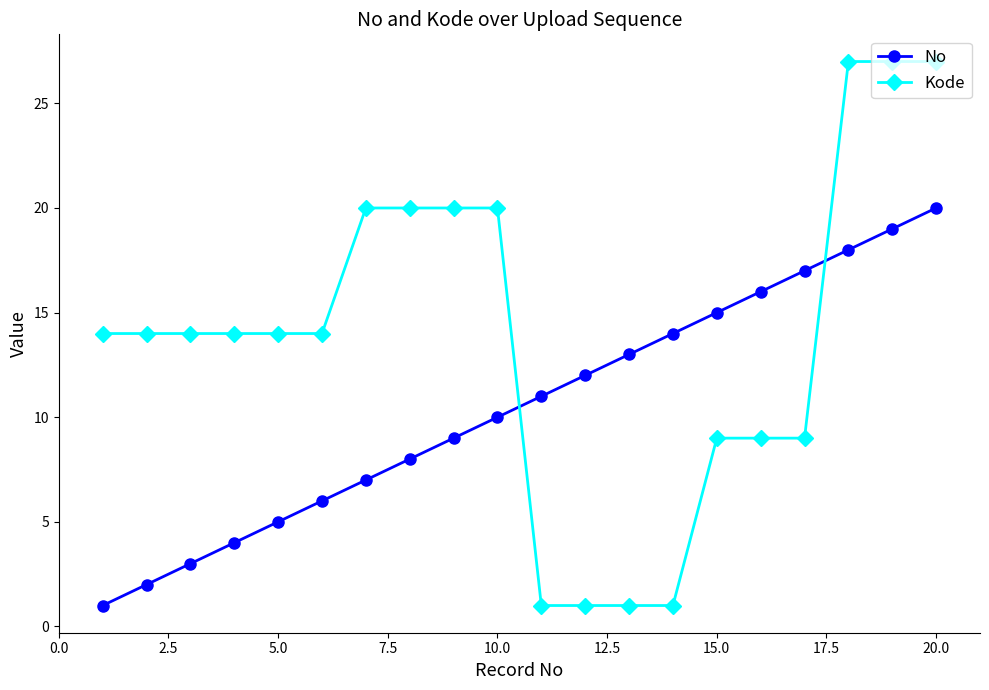

Which series has the largest total across all categories?

Kode